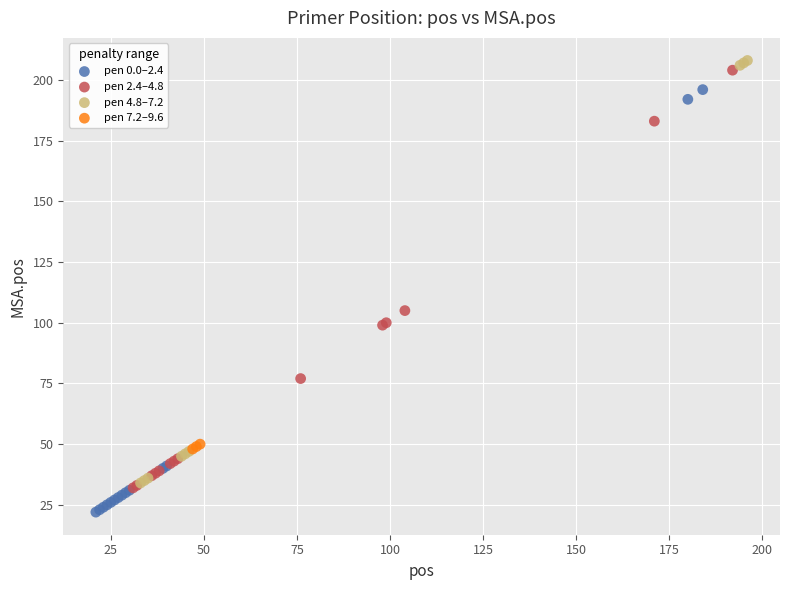

Which series reaches the maximum Y coordinate?

pen 4.8–7.2